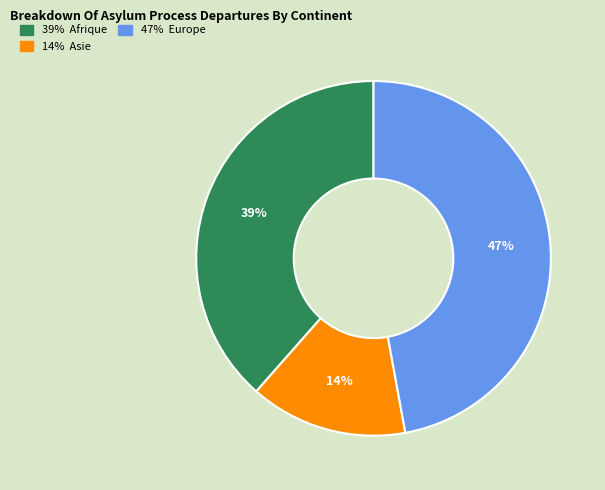

To the nearest percent, what is the average slice percentage?

33%